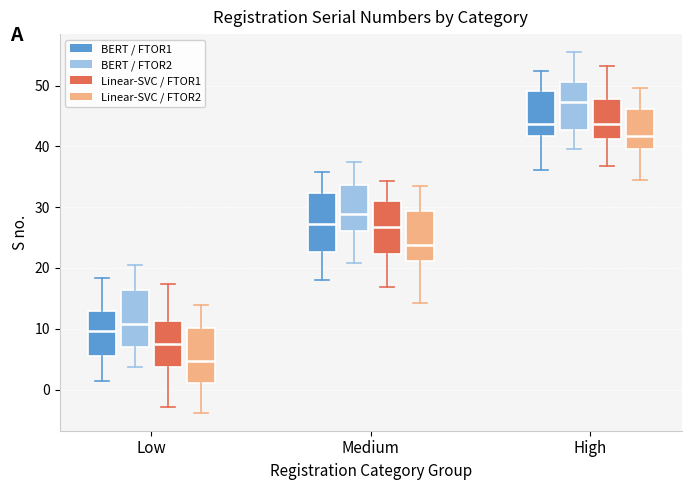

Which box has the lowest median line?

Low (Linear-SVC / FTOR2)